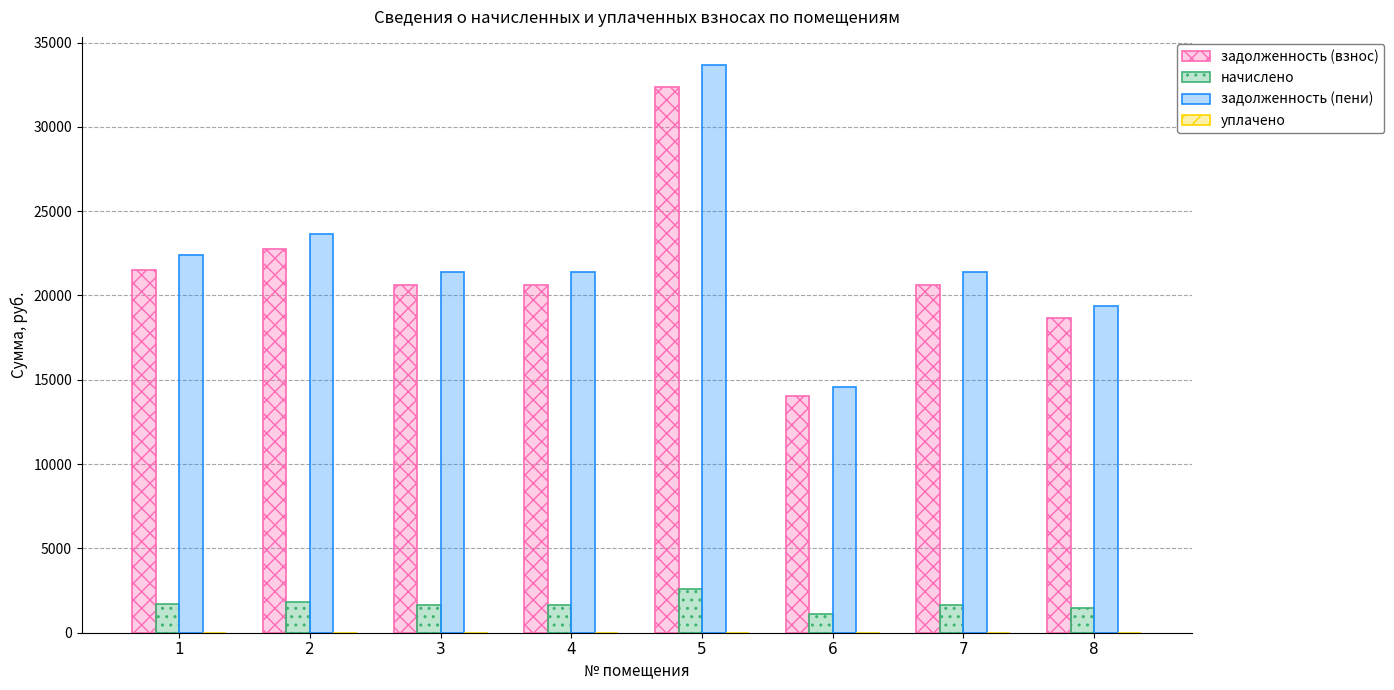

Is the value of начислено at 5 greater than the value of задолженность (пени) at 2?

No